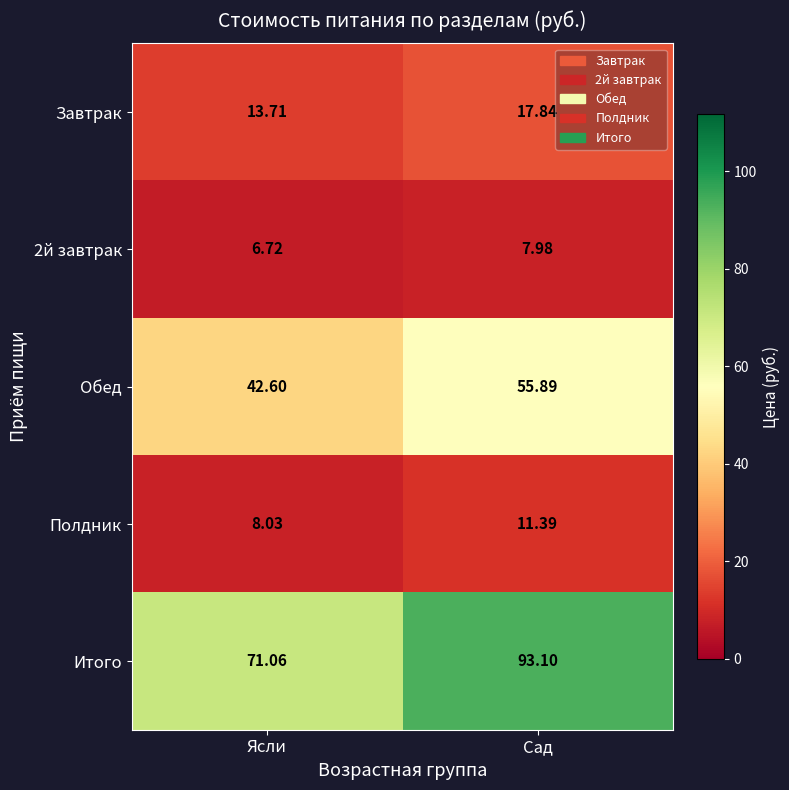

At which label does Полдник first exceed 11?

Сад